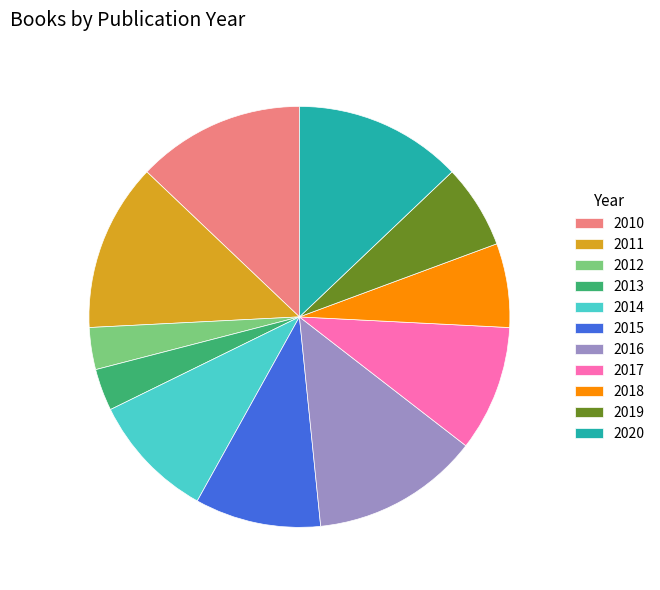

Is the sum of 2019 and 2012 greater than half?

No